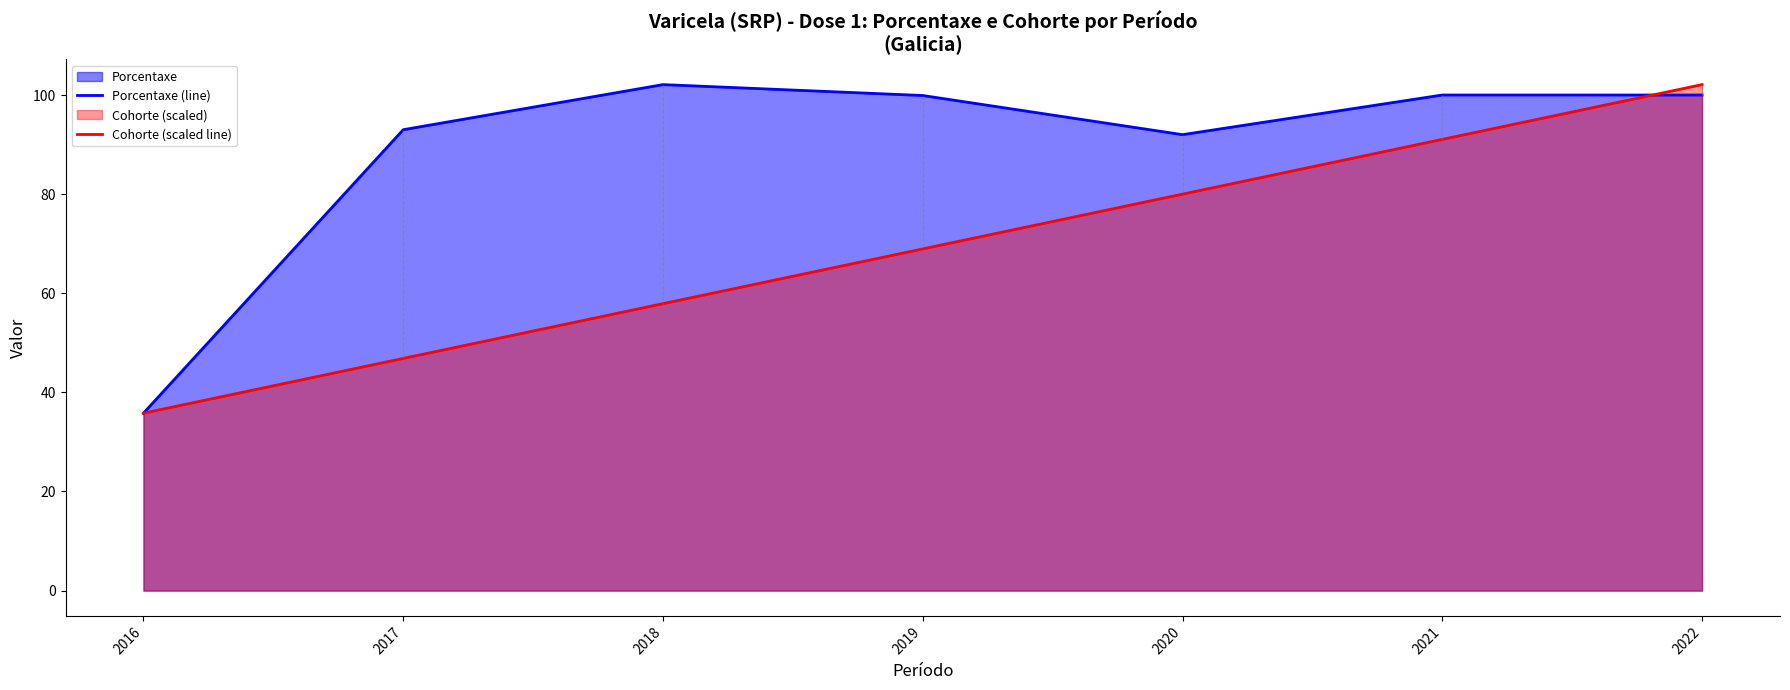

At which category does the chart reach its minimum across all series?

2016